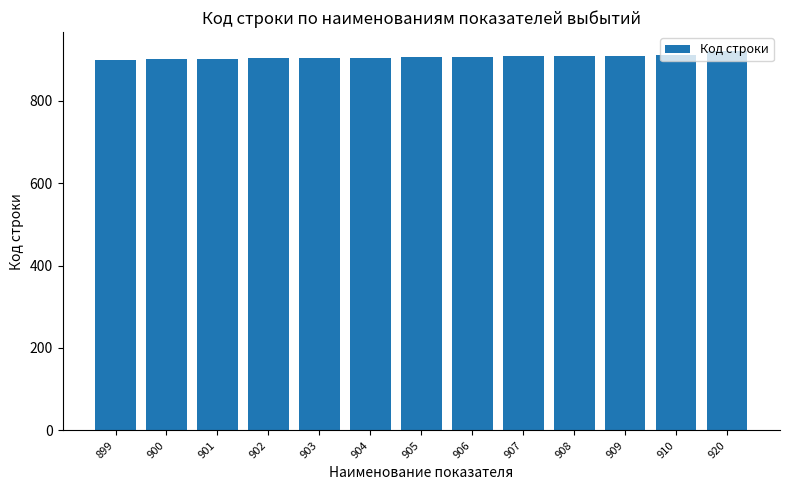

What is the sum of all values?

11774